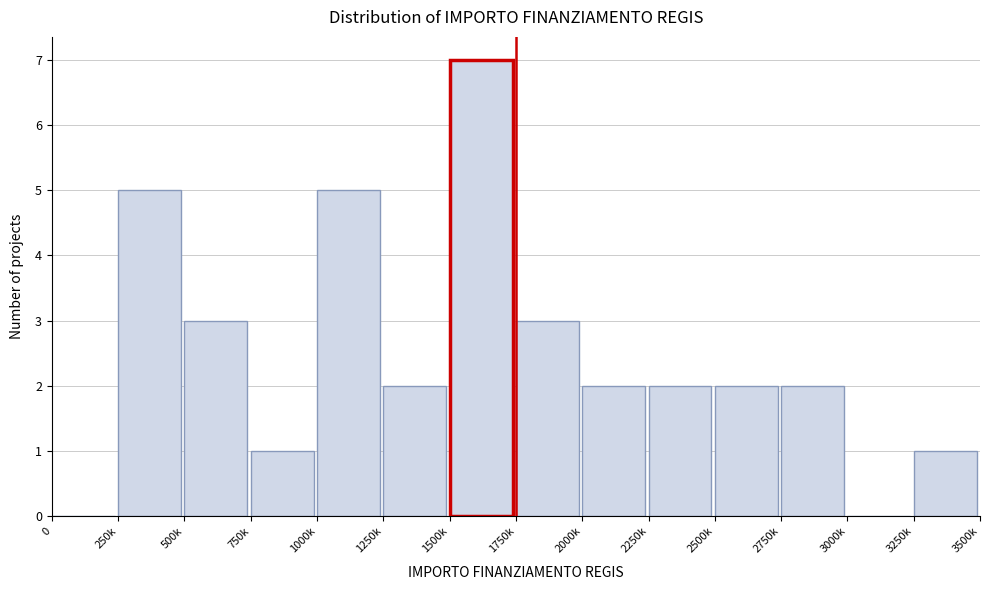

Reading left to right, transcribe all the data shown in this chart.

0=0	250k=5	500k=3	750k=1	1000k=5	1250k=2	1500k=7	1750k=3	2000k=2	2250k=2	2500k=2	2750k=2	3000k=0	3250k=1